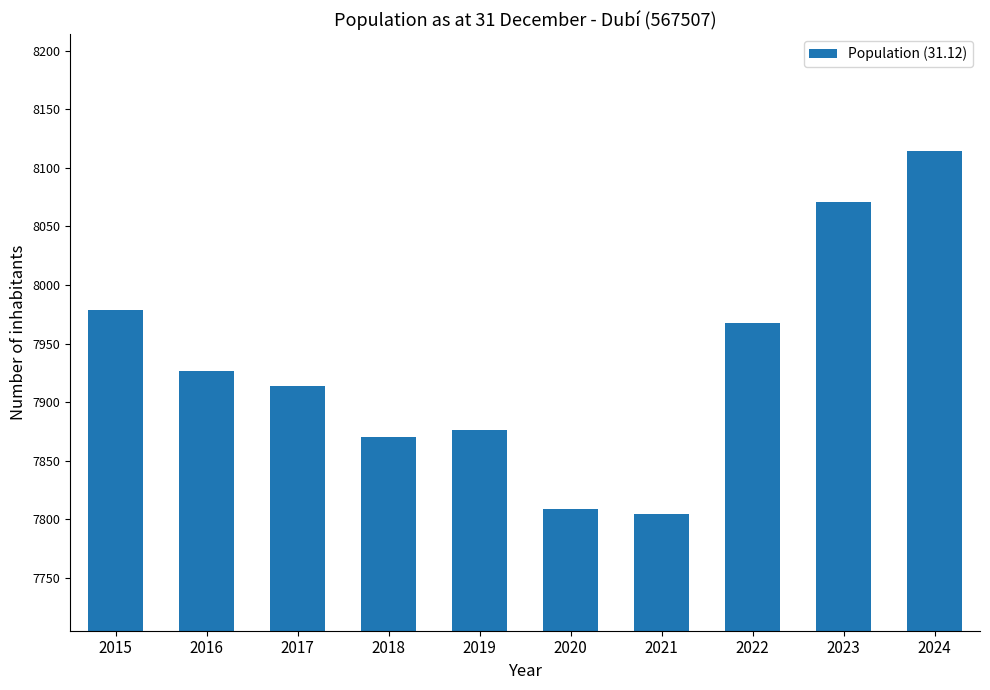

Which label corresponds to the largest value in the chart?

2024